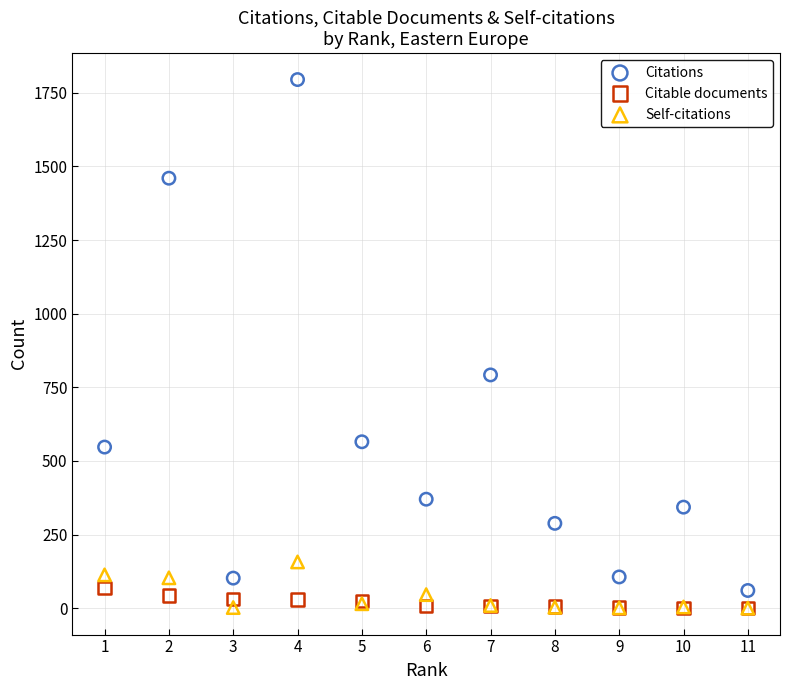

What are all the series names shown in the legend?

Citations, Citable documents, Self-citations